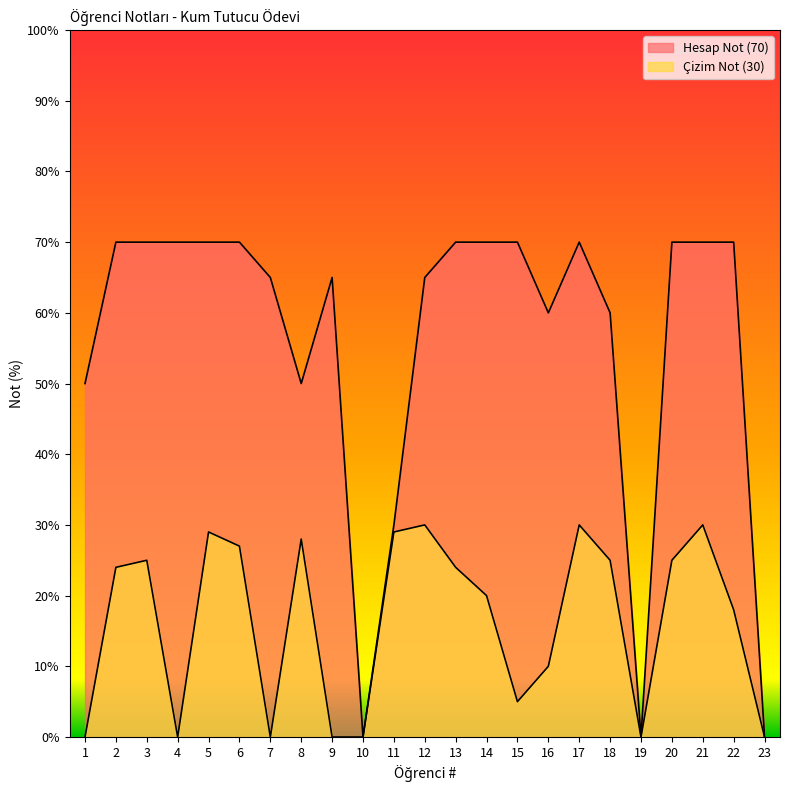

What is the sum of all Çizim Not (30) values?

379